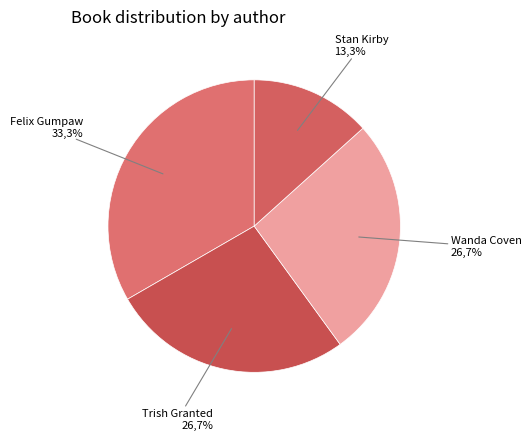

Is there any slice that represents more than half of the pie?

No